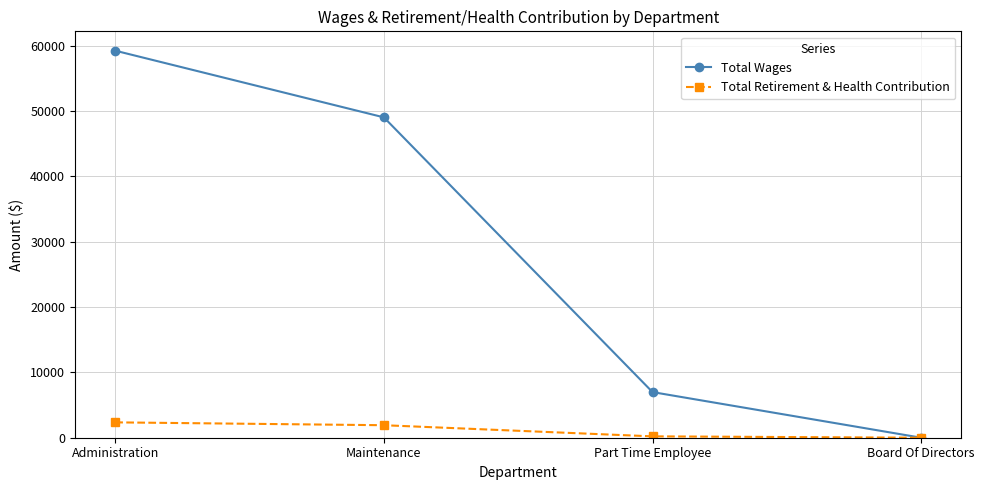

At Administration, list the series in order from largest to smallest.

Total Wages, Total Retirement & Health Contribution